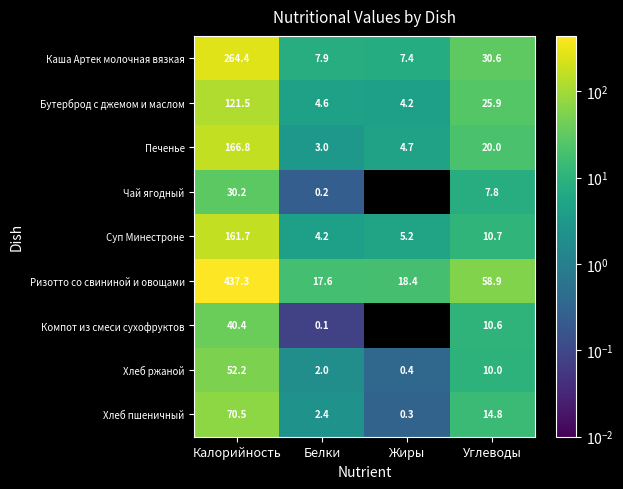

How many data points in Суп Минестроне are above 10?

2